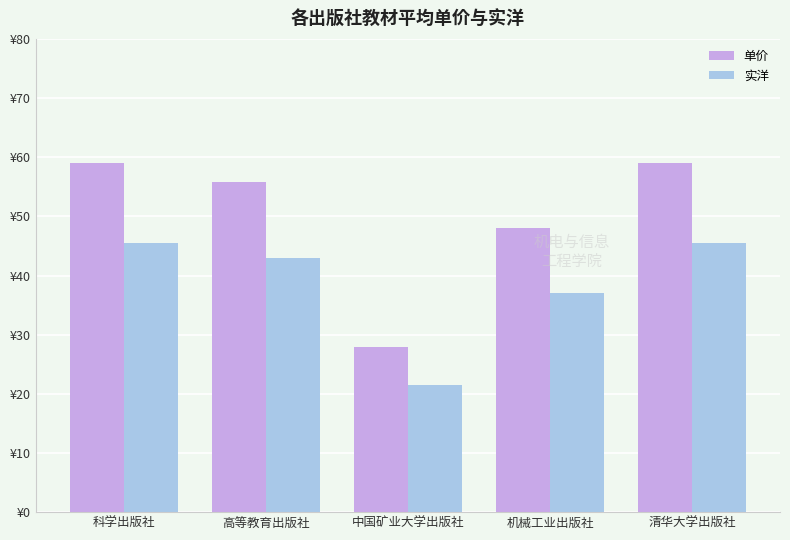

What are all the series names shown in the legend?

单价, 实洋